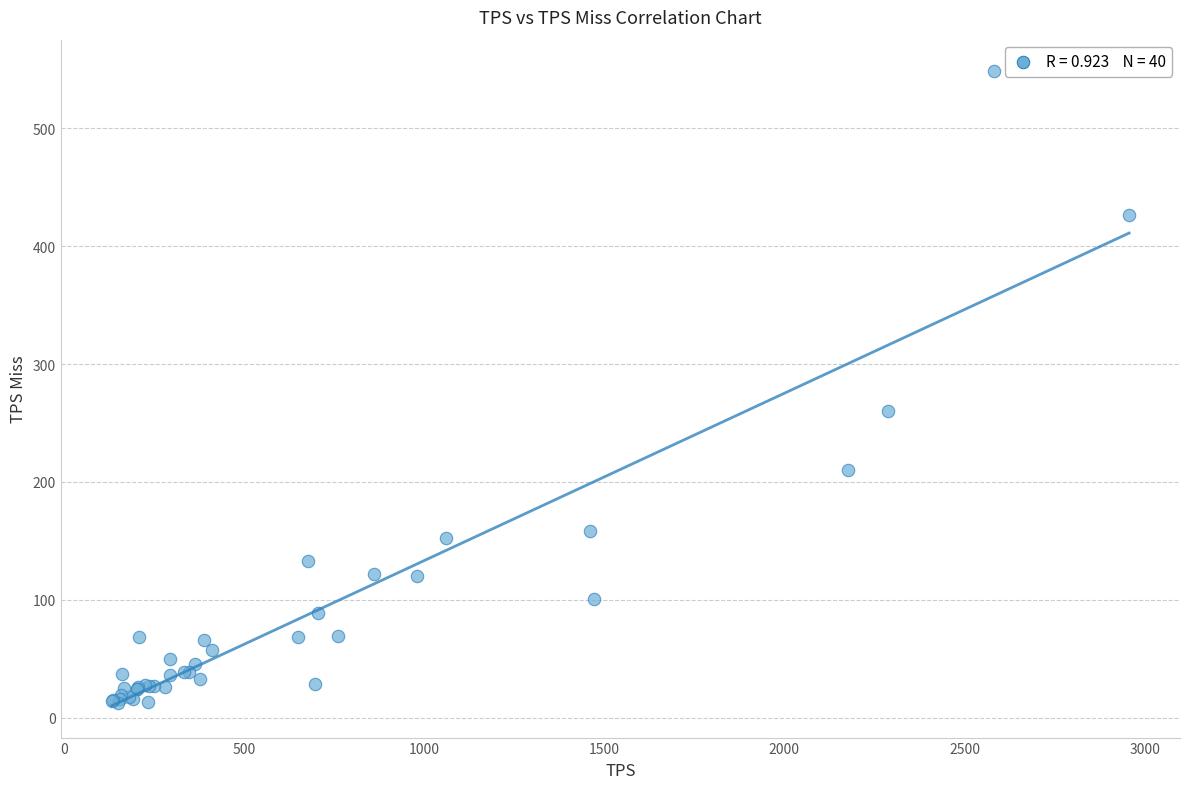

What Y value in the scatter plot is closest to 280?

260.6